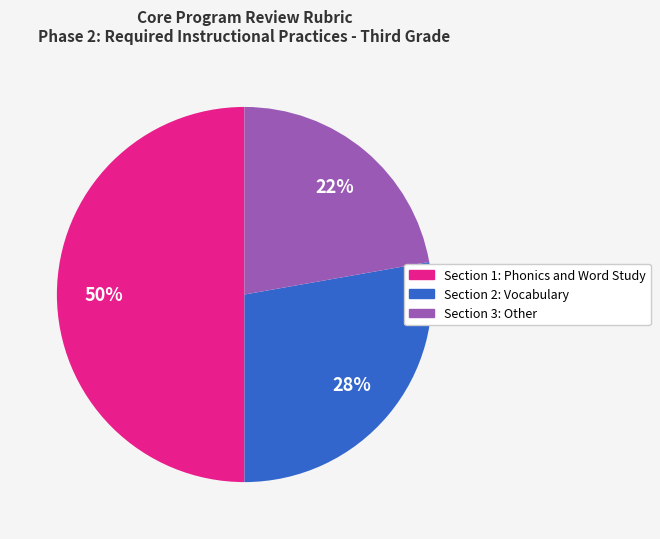

To the nearest percent, what is the combined percentage of Section 2: Vocabulary and Section 3: Other?

50%